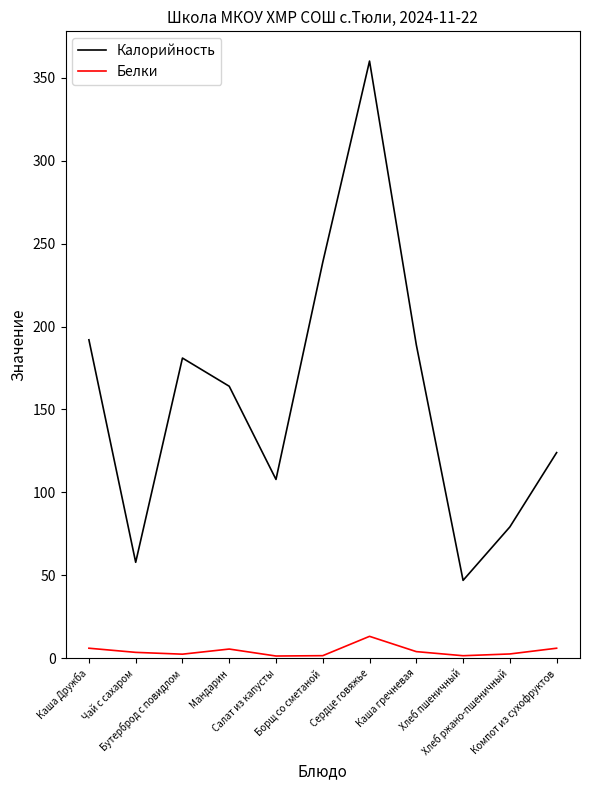

At how many categories does at least one series exceed 184?

4